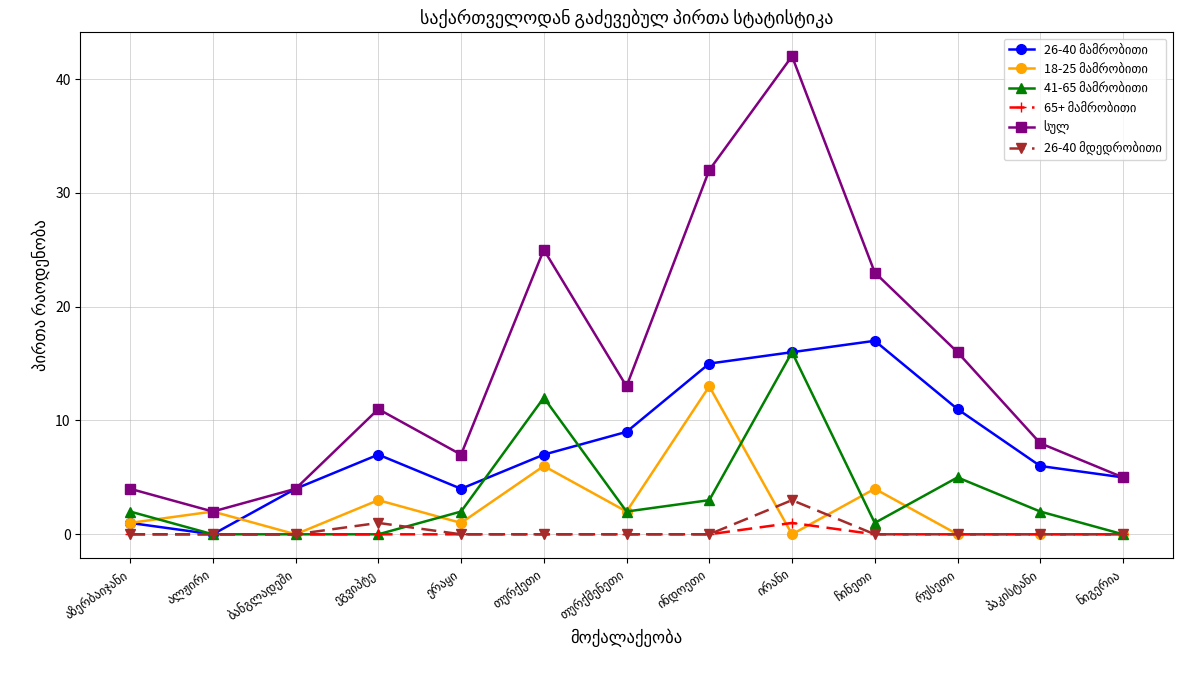

At how many categories does at least one series exceed 19?

4